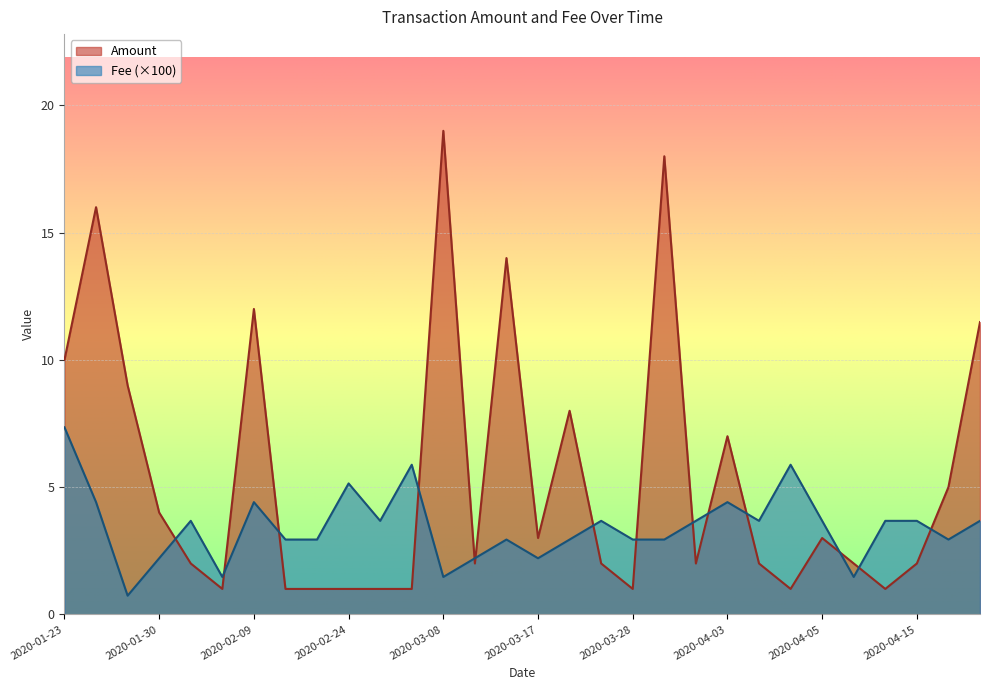

Does the chart display data point markers on the line(s)?

No